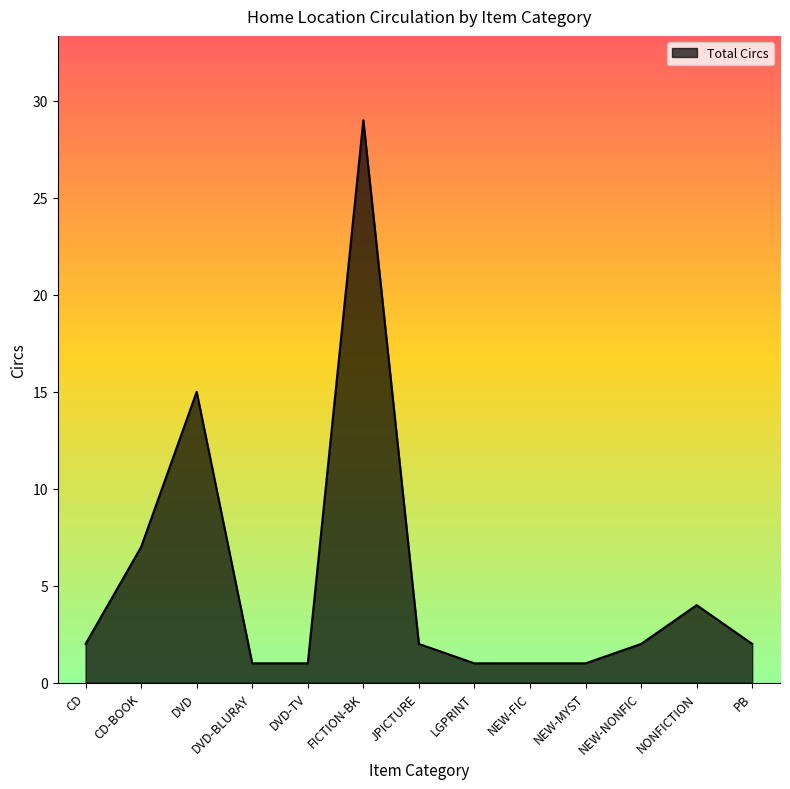

Reading right to left, extract all data points from this chart.

PB=2	NONFICTION=4	NEW-NONFIC=2	NEW-MYST=1	NEW-FIC=1	LGPRINT=1	JPICTURE=2	FICTION-BK=29	DVD-TV=1	DVD-BLURAY=1	DVD=15	CD-BOOK=7	CD=2